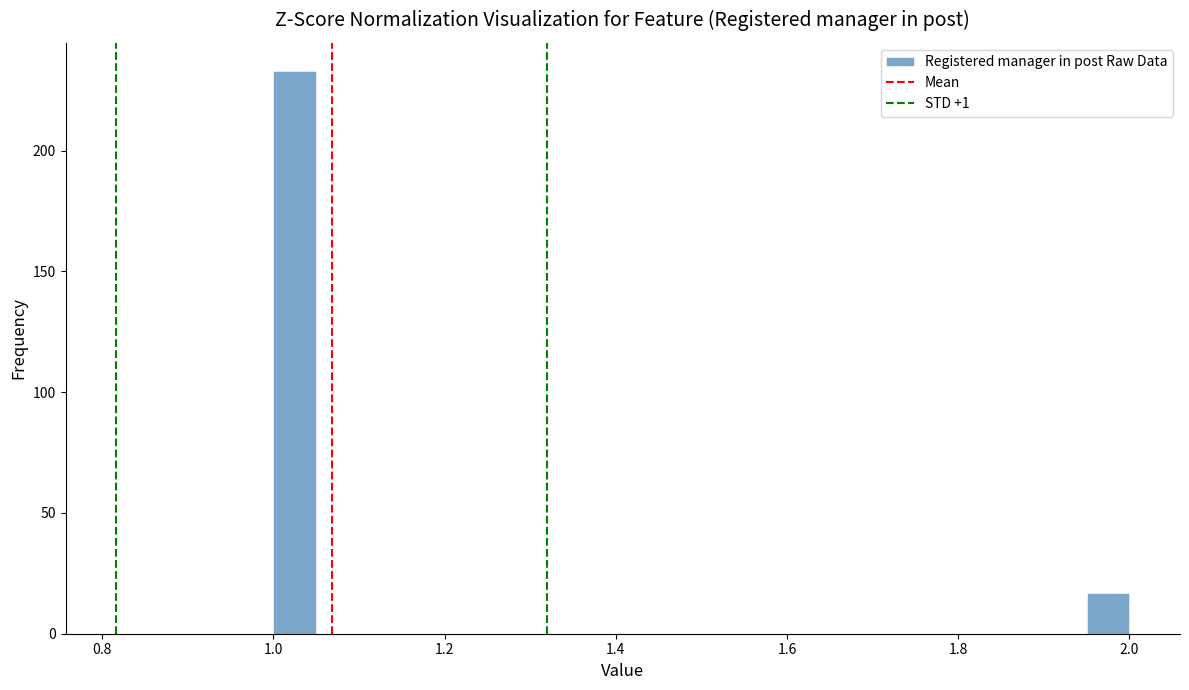

Around what value on the x-axis is the tallest bar? Give the approximate position of its centre, as read against the axis.

1.02